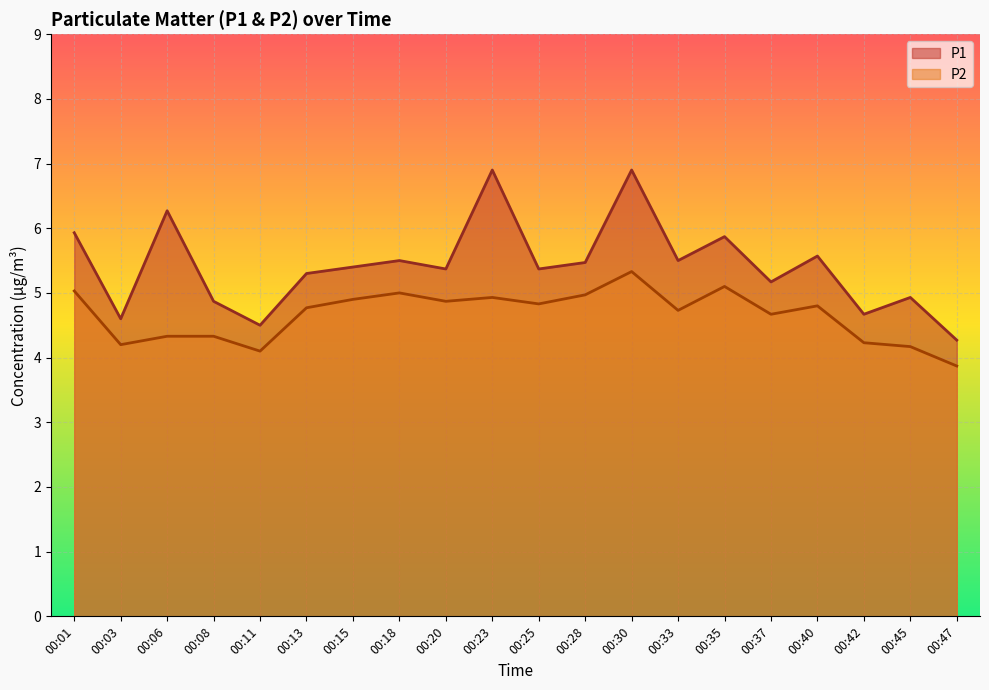

What value does the P2 series have at 00:47?

3.9